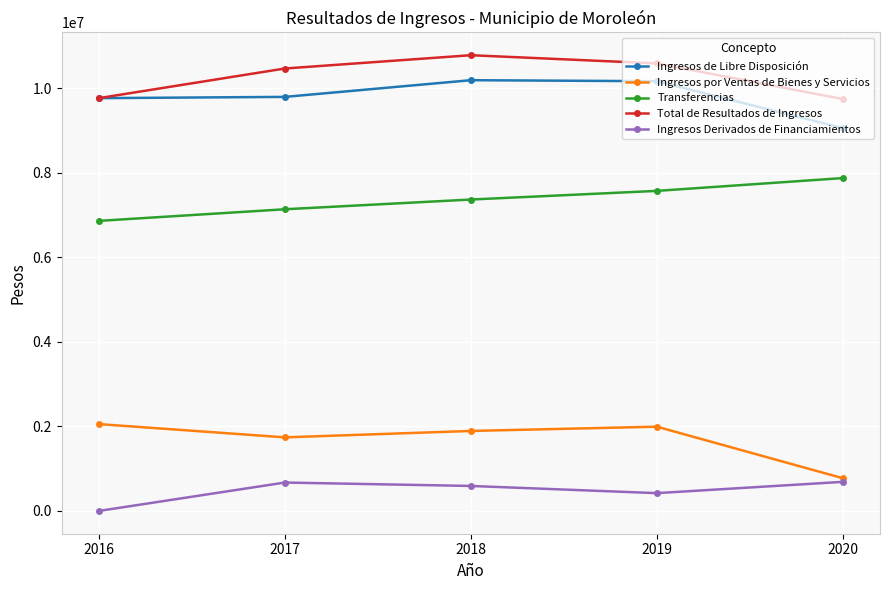

True or false: Ingresos por Ventas de Bienes y Servicios and Total de Resultados de Ingresos cross at least once.

False